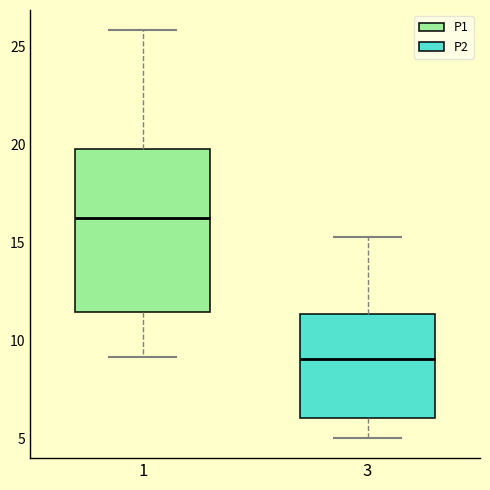

Which box's median line is the lowest?

3